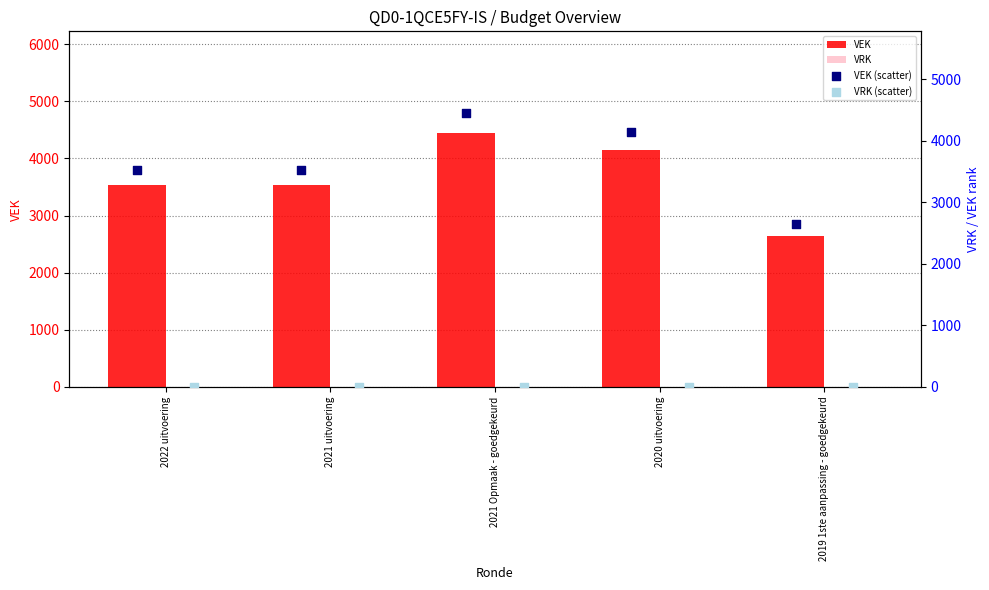

Which series has the largest total across all categories?

VEK